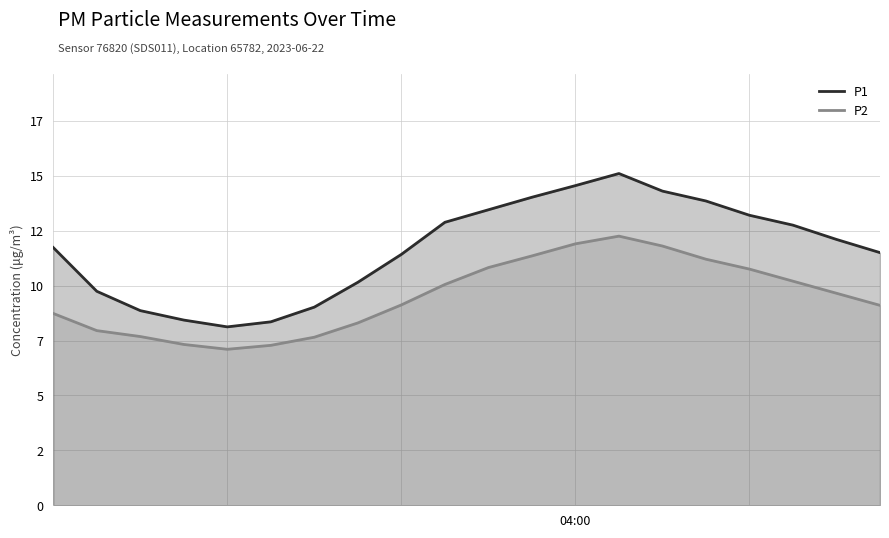

Which series has the largest total across all categories?

P1